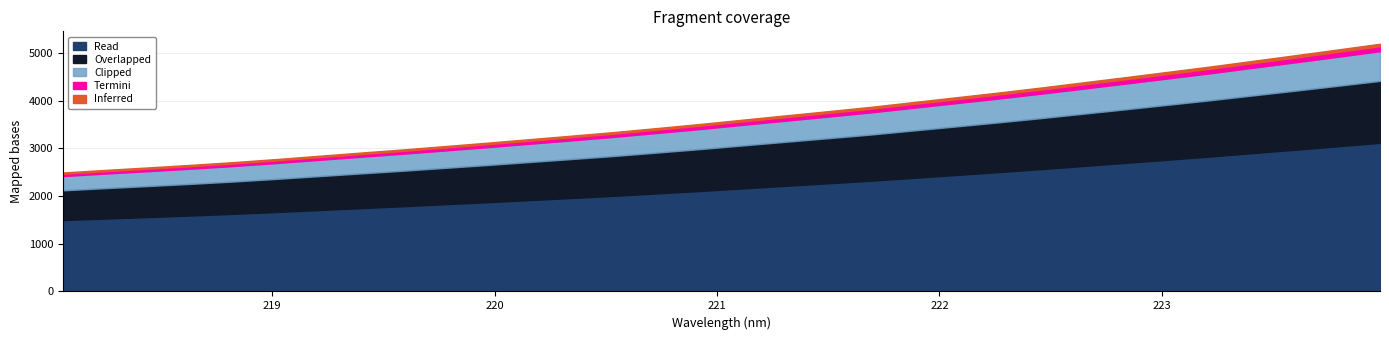

What is the value of the 12th point from the left?

3196.4